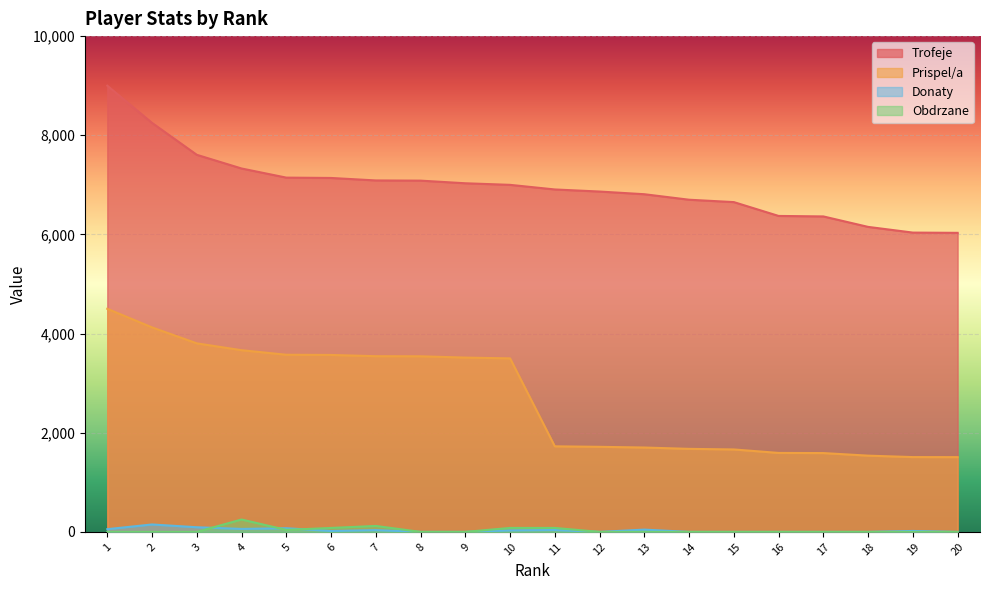

What is the total value across all series at 11?

8751